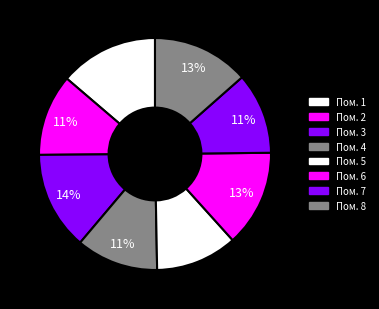

How many segments does this pie chart have?

8